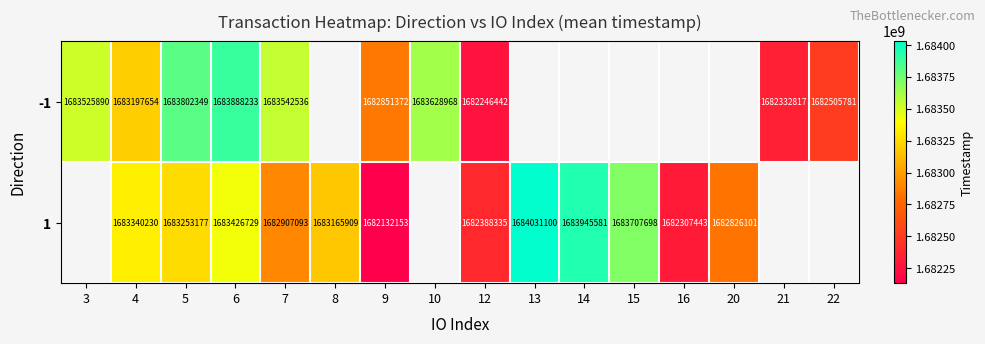

What is the difference between the -1 values at 10 and 3?

103078